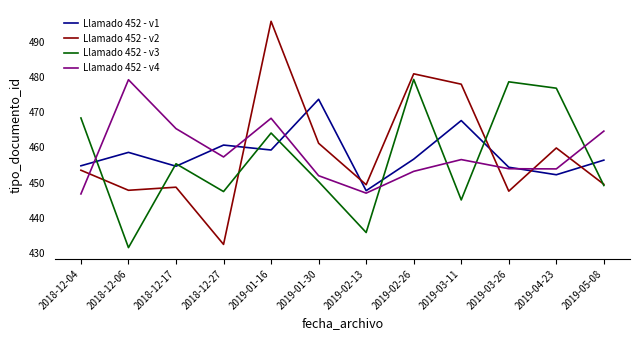

At which category is the sum across all series the highest?

2019-01-16